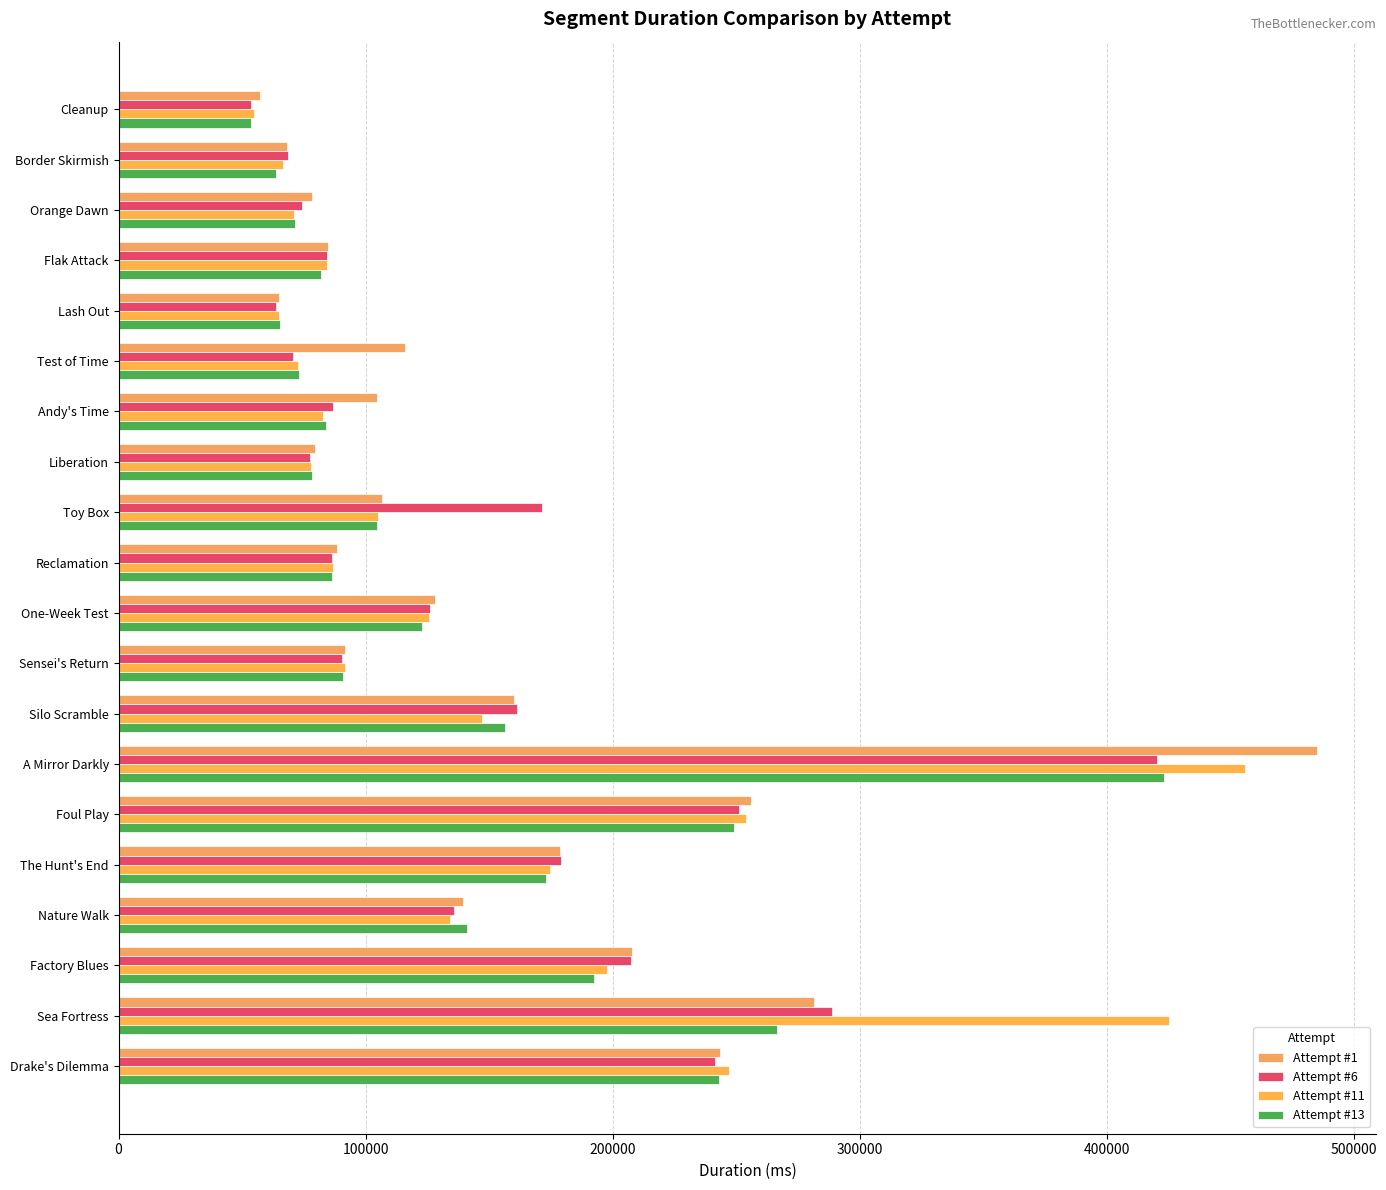

Which series has the largest total across all categories?

Attempt #1